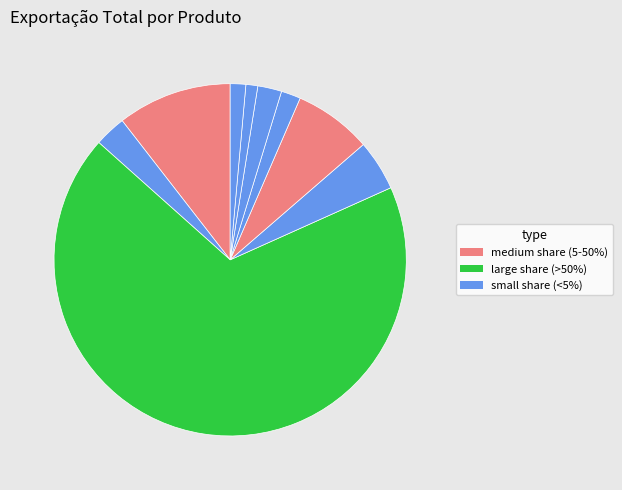

How many slices are in this pie chart?

9